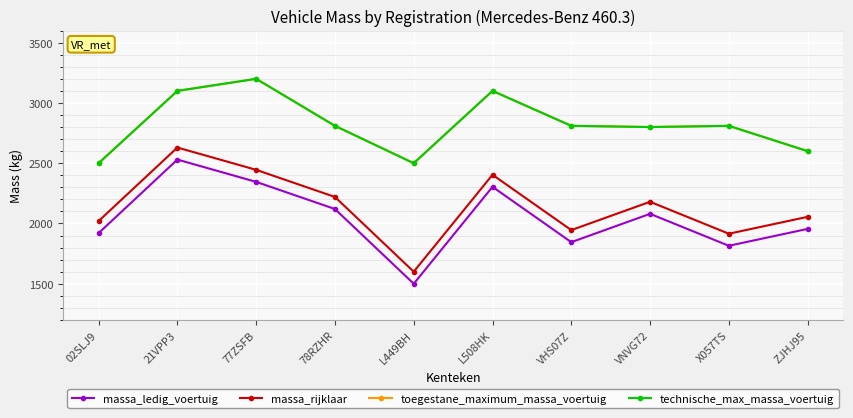

Count the number of categories in the chart.

10